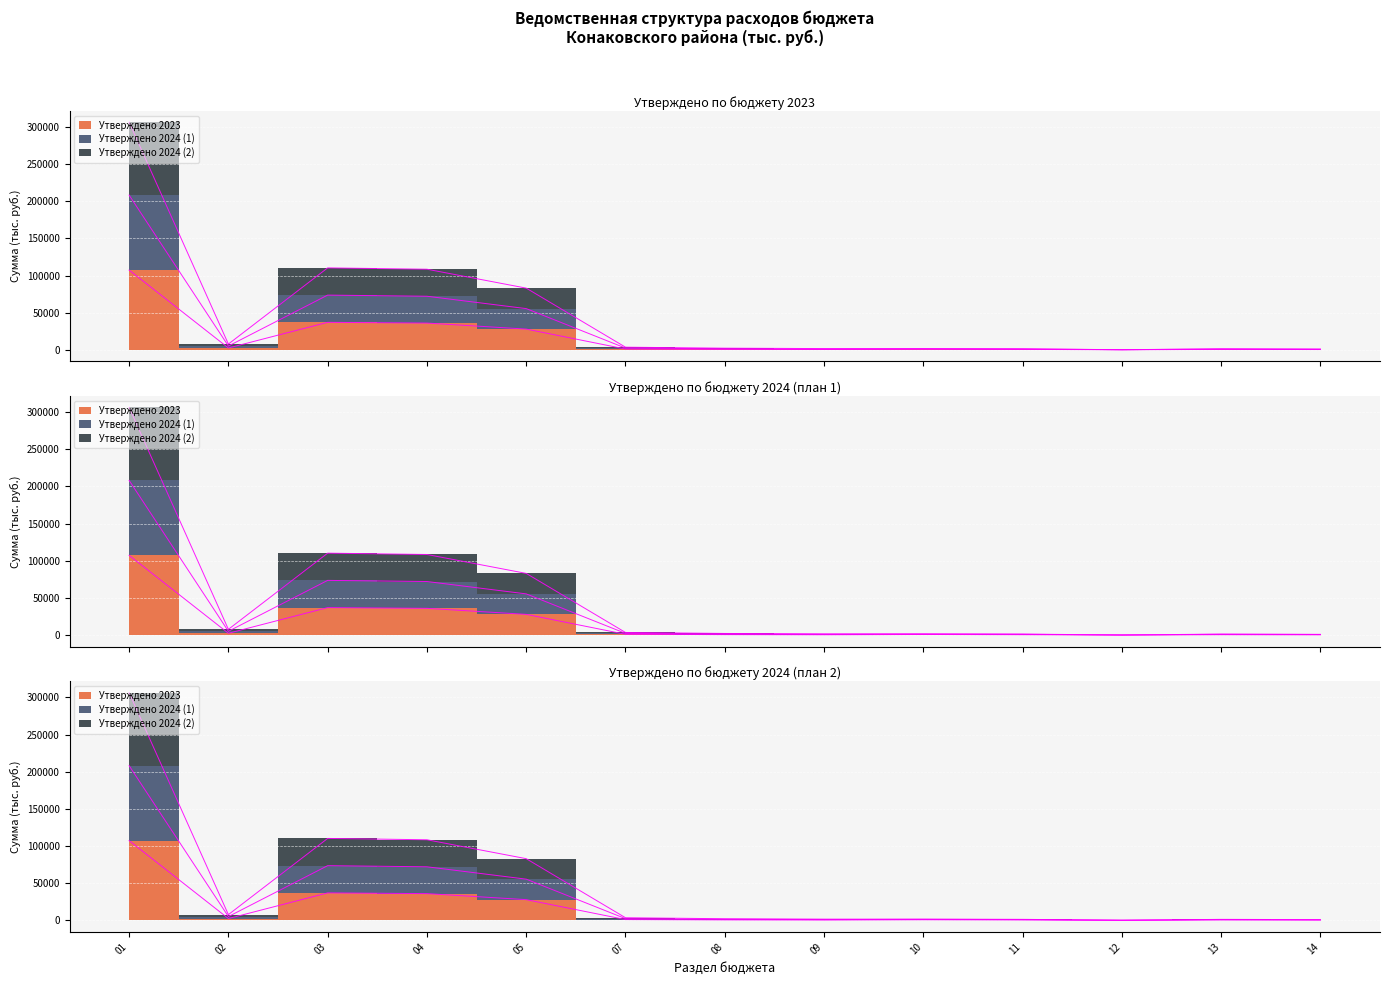

True or false: Утверждено 2024 (2) and Утверждено 2024 (1) intersect in this chart.

False